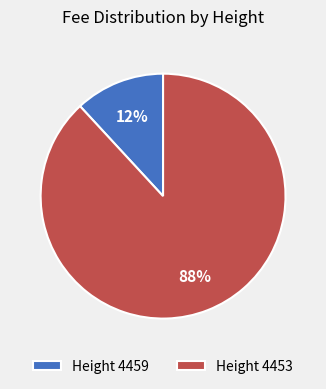

To the nearest percent, what percentage of the pie is Height 4453?

88%